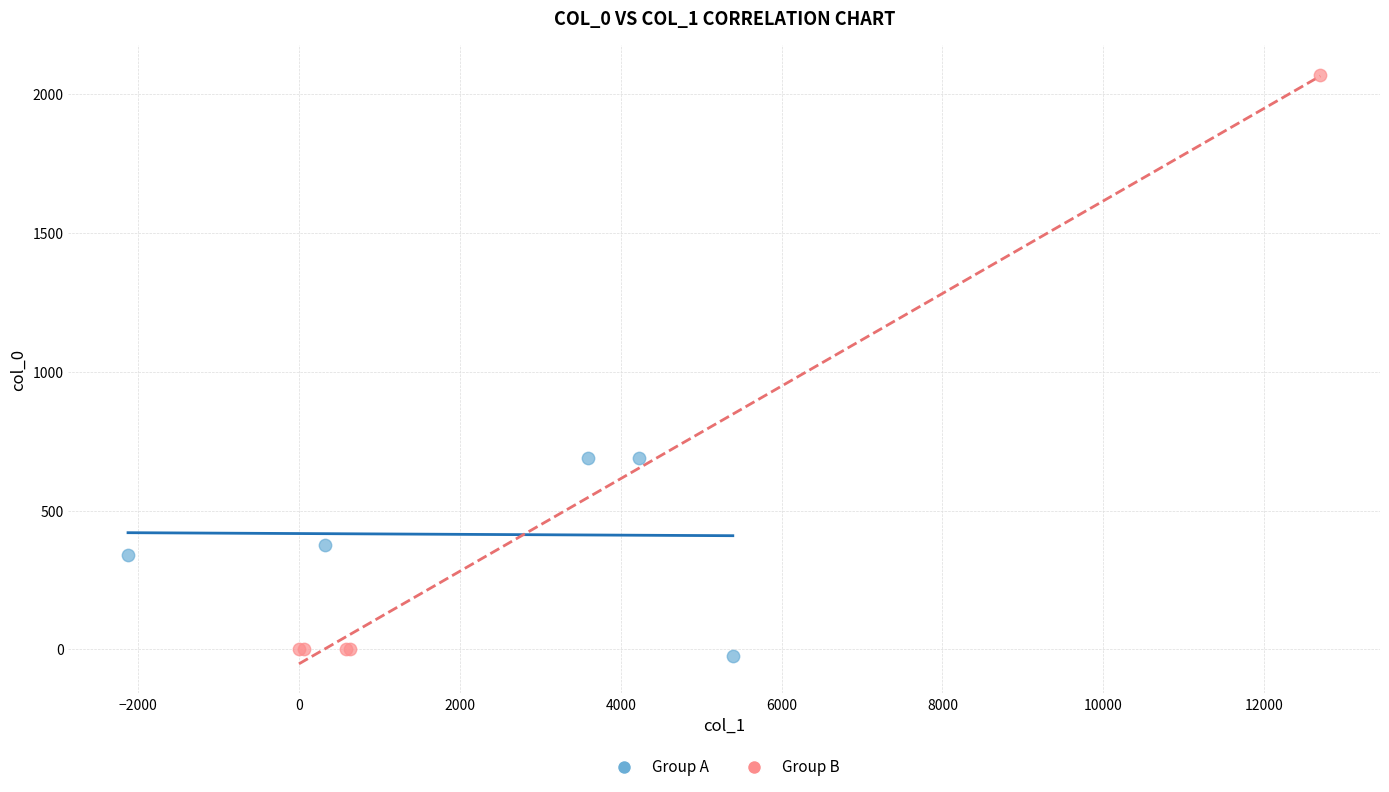

Which series has the widest spread of Y values?

Group B